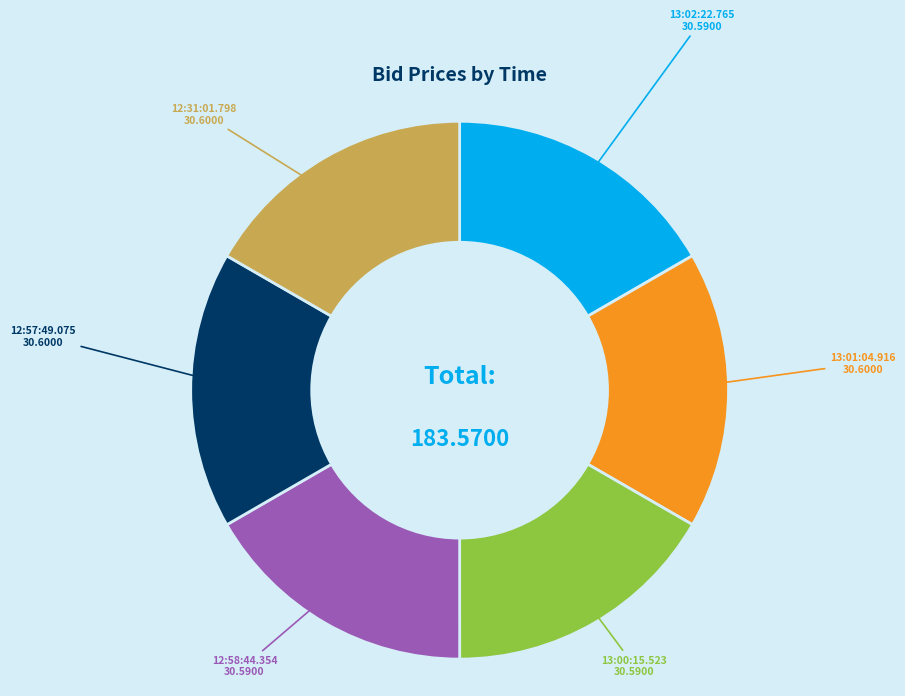

Does any single category account for the majority?

No